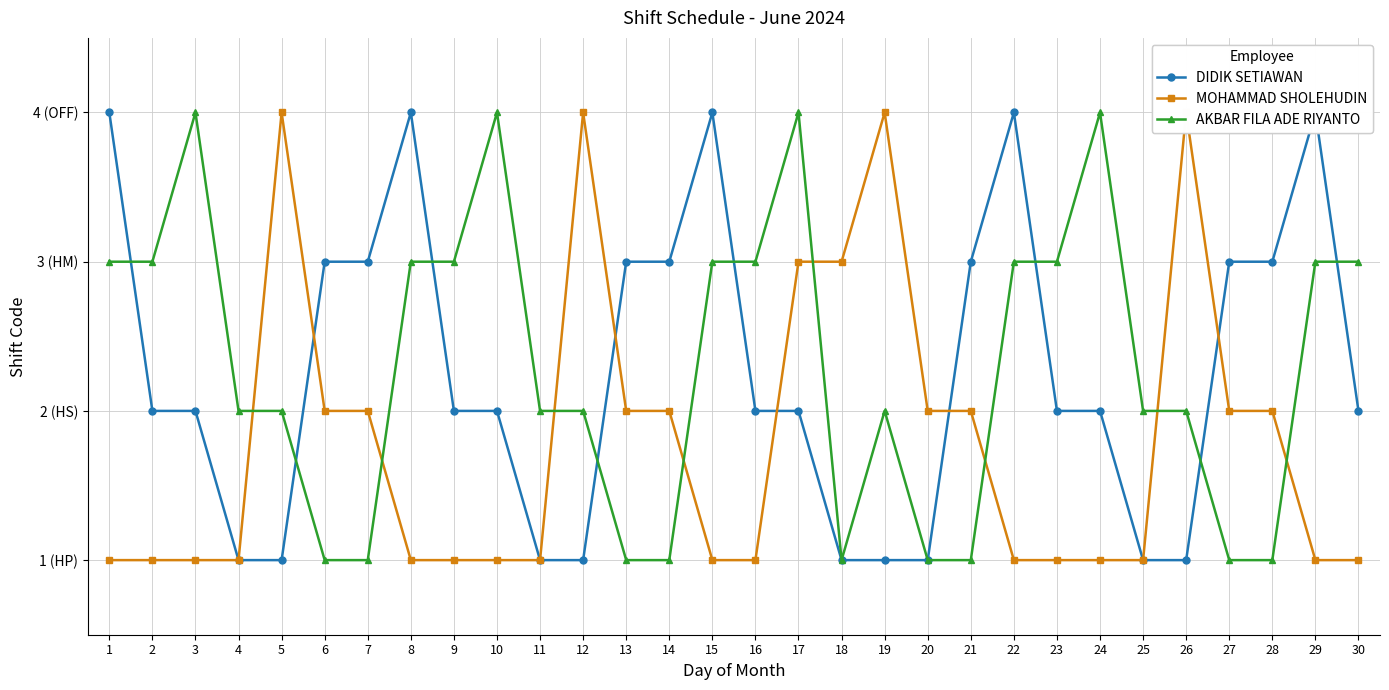

In AKBAR FILA ADE RIYANTO, how many points are higher than both neighbors (excluding endpoints)?

5